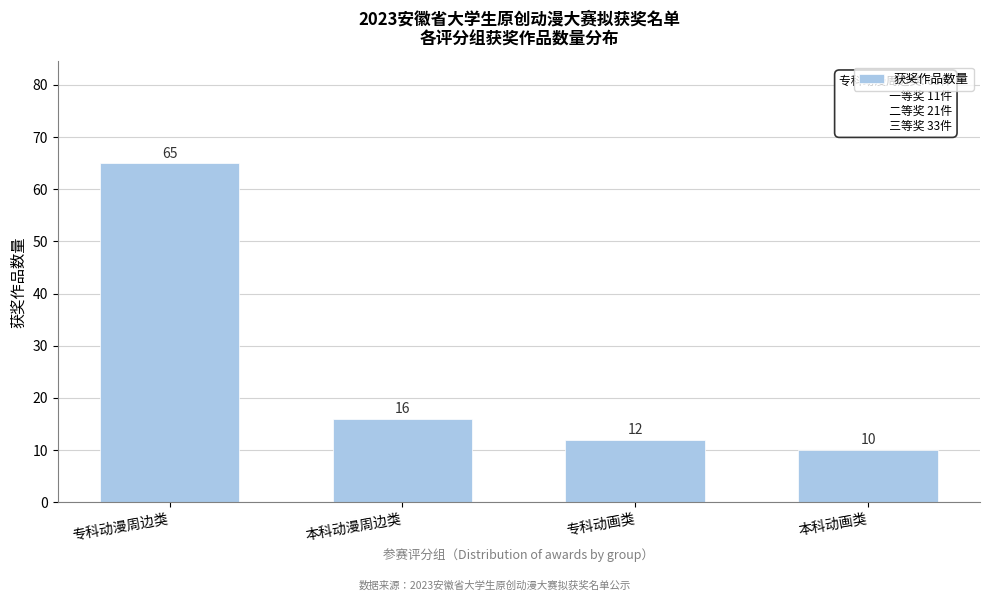

Reading left to right, list all the values displayed in this chart.

65	16	12	10